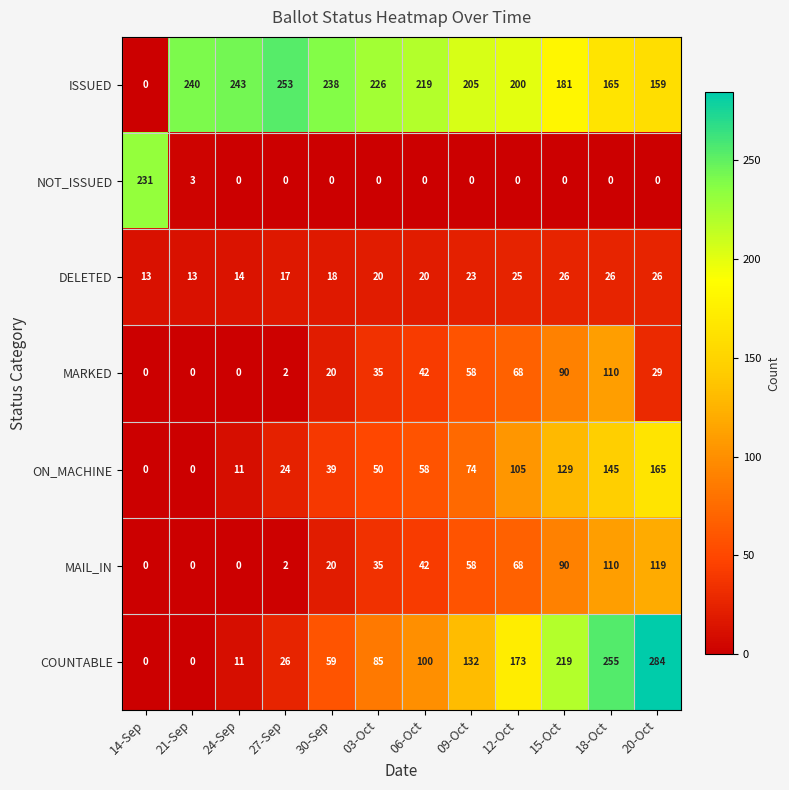

How many data points does each series have?

12